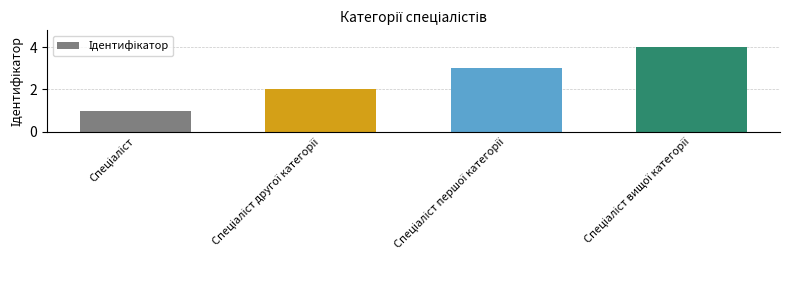

What is the difference between the second highest and minimum values?

2